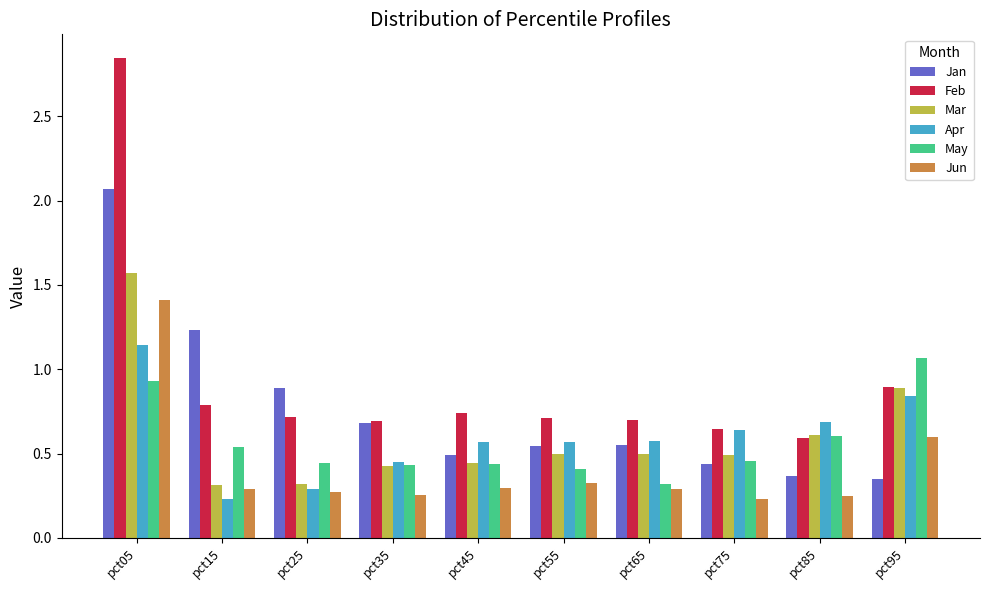

What is the difference between the highest and lowest values at pct15?

1.0